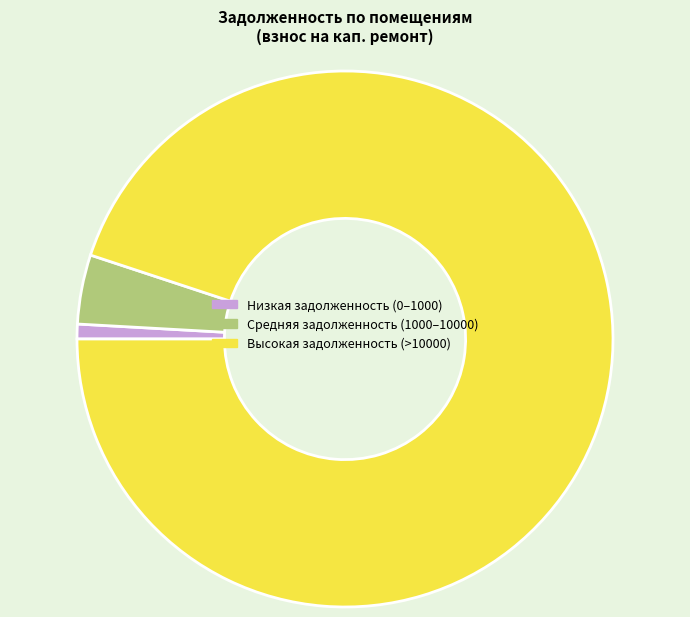

Is it true that Средняя задолженность (1000–10000) is 4% of the pie?

True